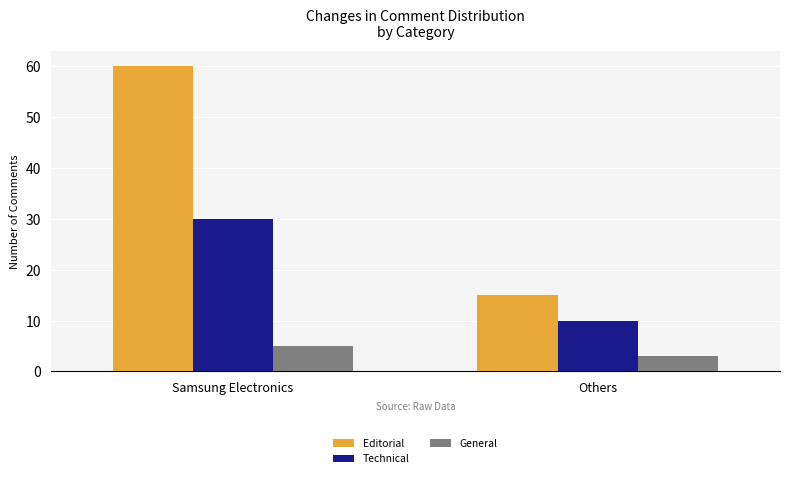

At which label does Editorial reach its minimum?

Others